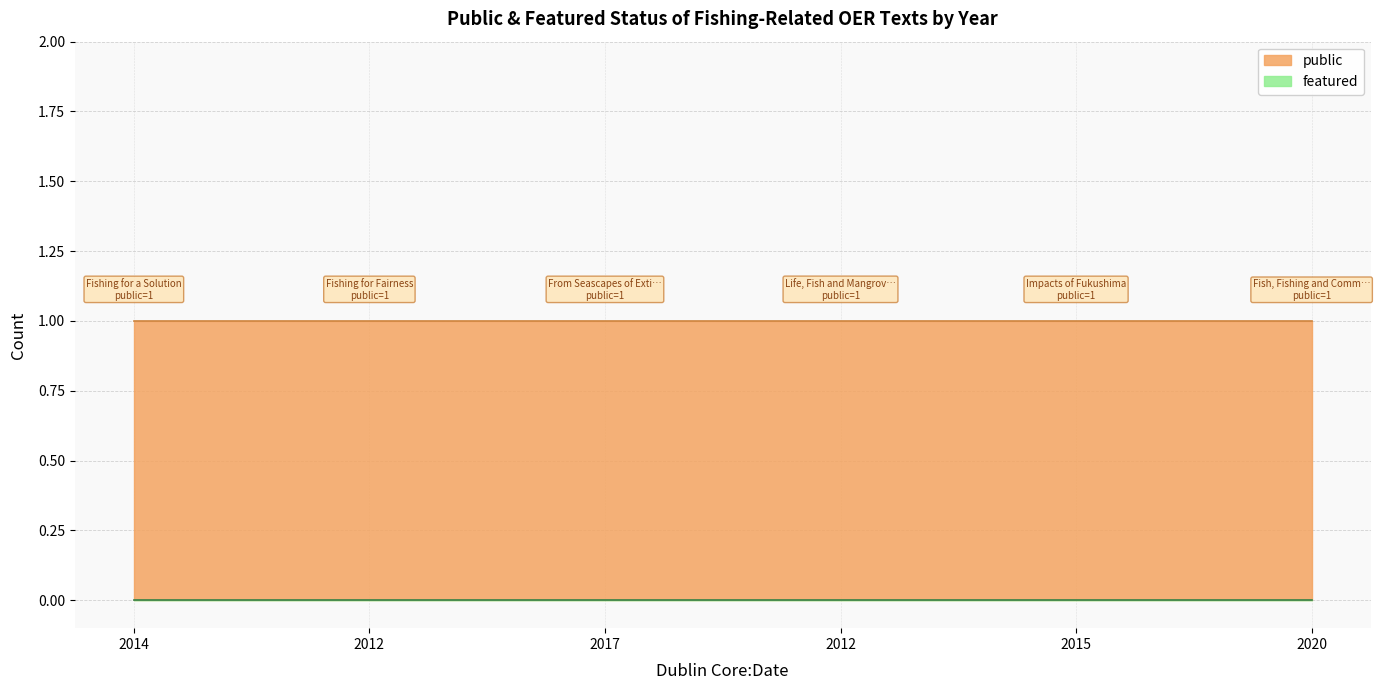

List the series in order of their peak value, lowest first.

featured, public